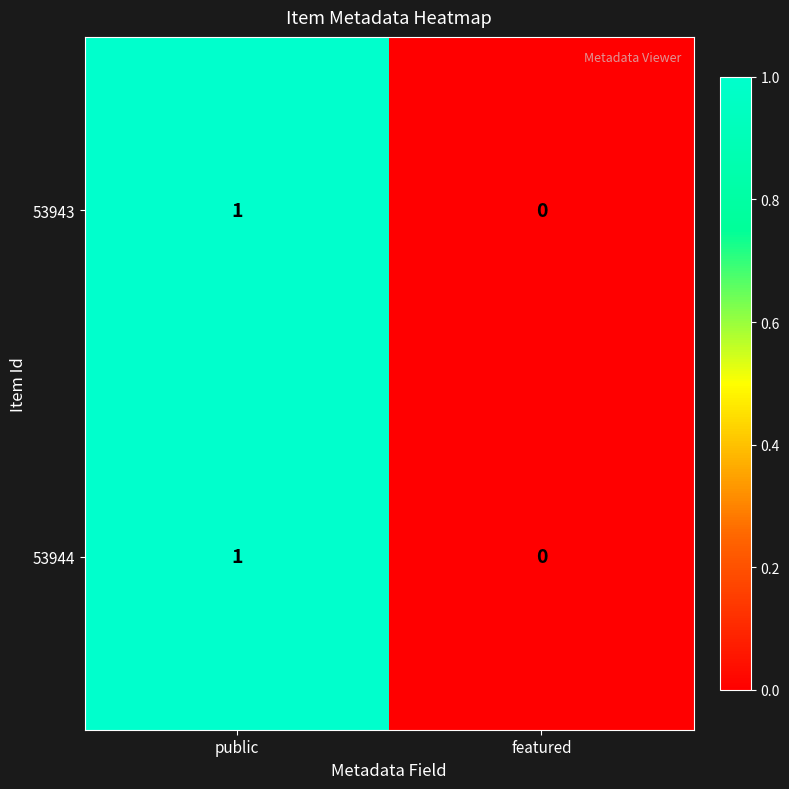

Is it true that 53943 equals 2 at public?

False